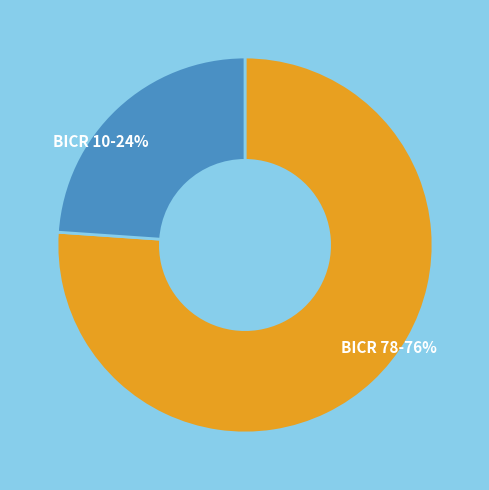

Which slice is the smallest?

BICR 10